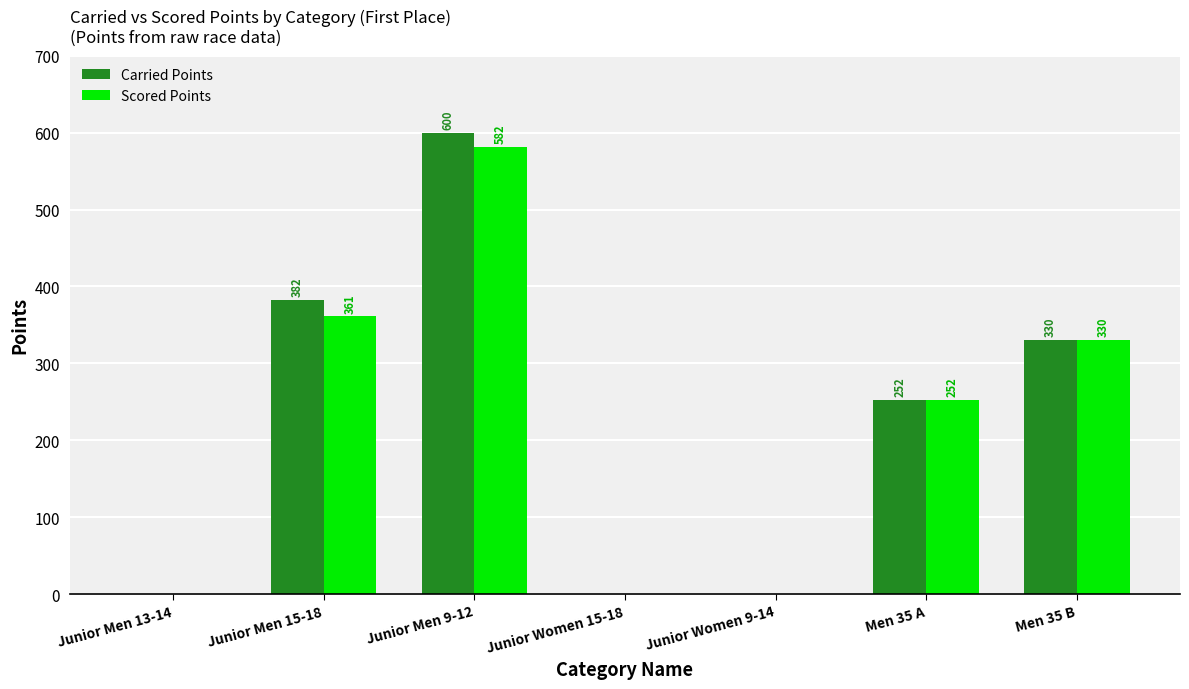

How many categories are shown in the chart?

7